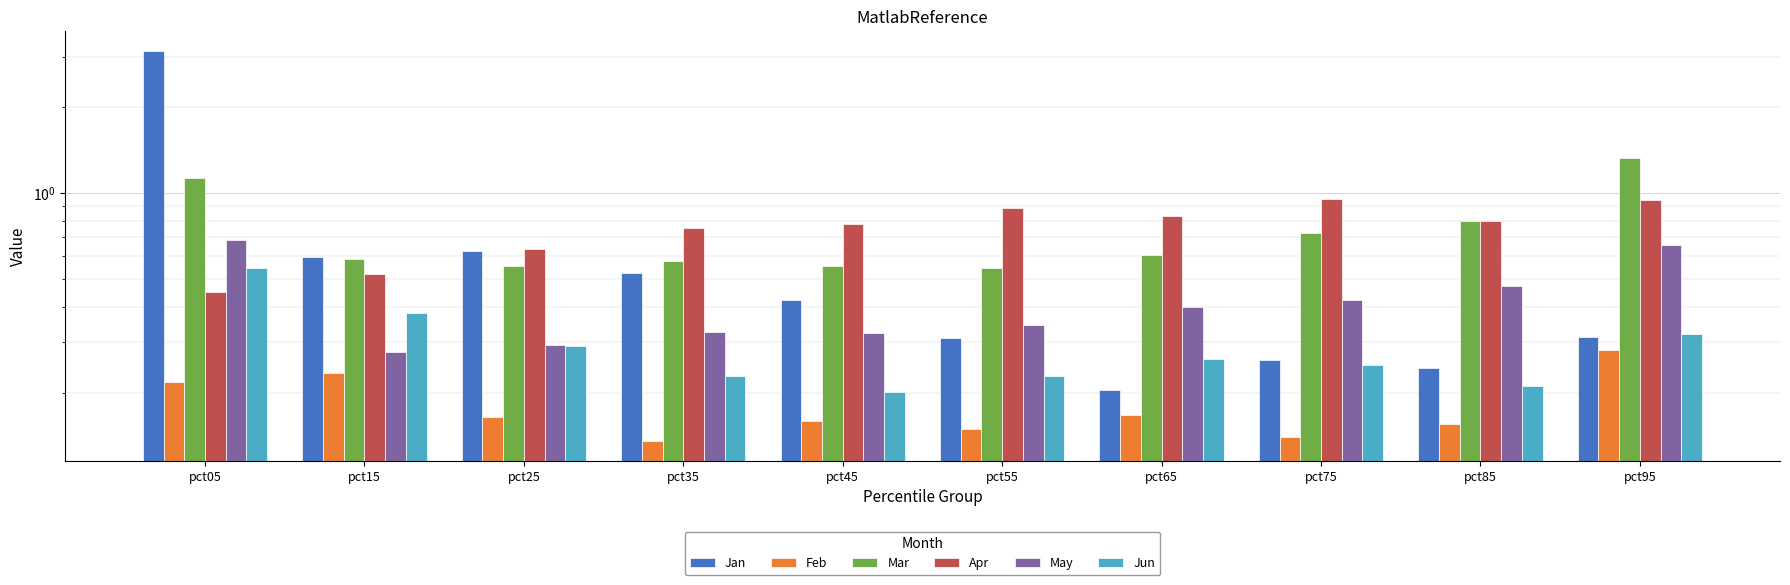

The value of May at pct15 is 0.3. True or false?

True